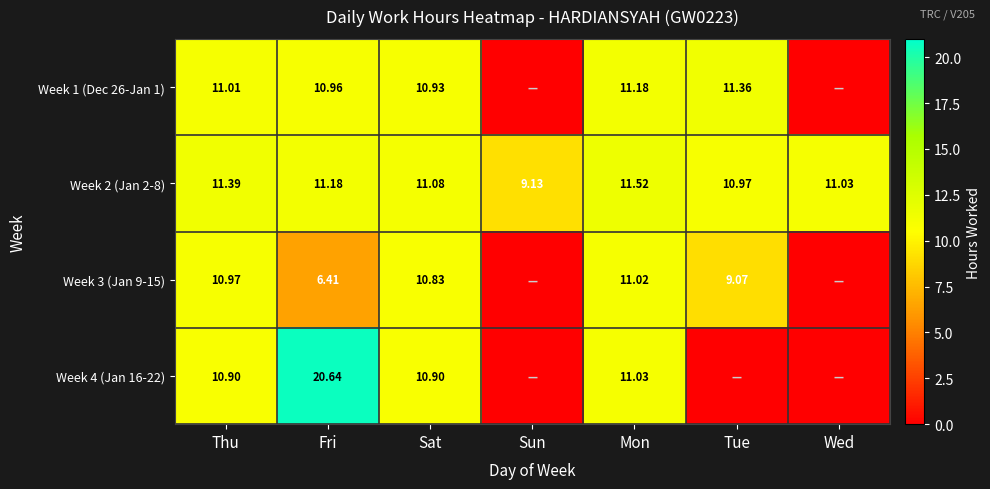

What is the sum of the Week 1 (Dec 26-Jan 1) values at Sat and Thu?

21.9